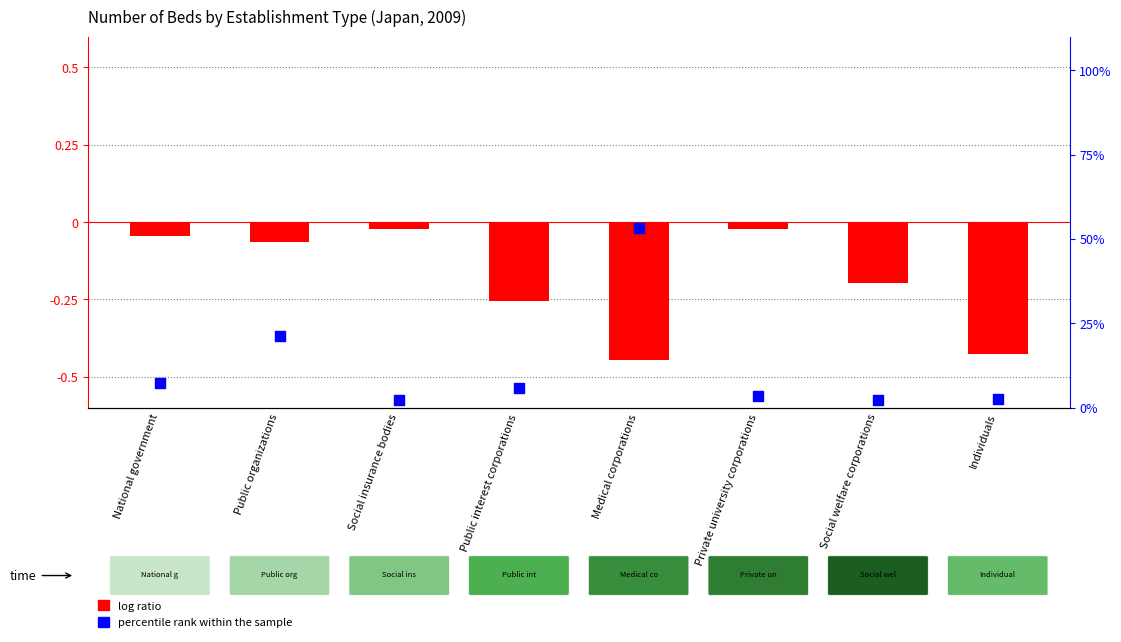

Which series has the widest spread of Y values?

percentile rank within the sample